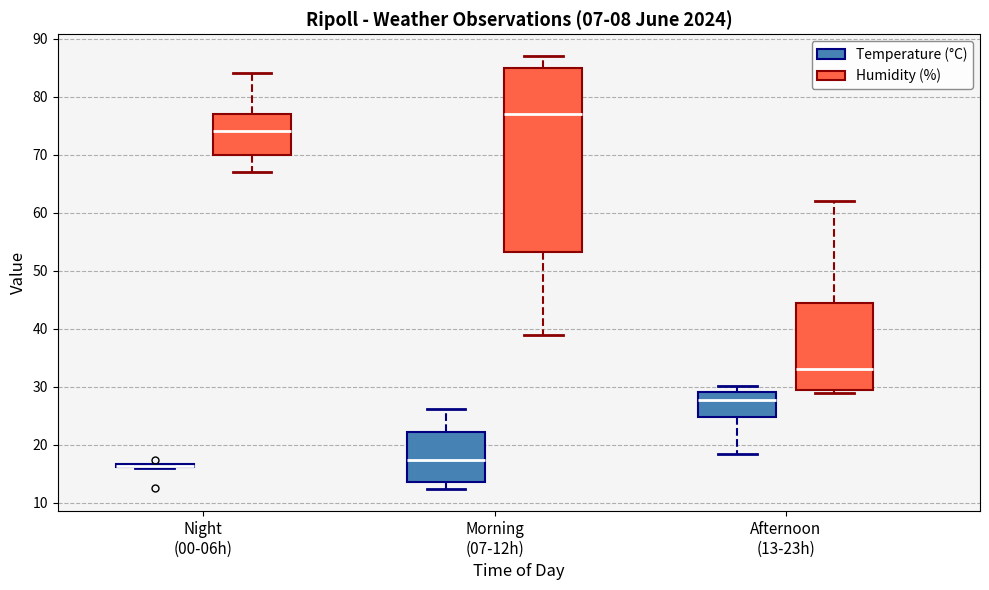

Which box is the tallest, from its lower edge to its upper edge?

Morning (07-12h) (Humidity (%))